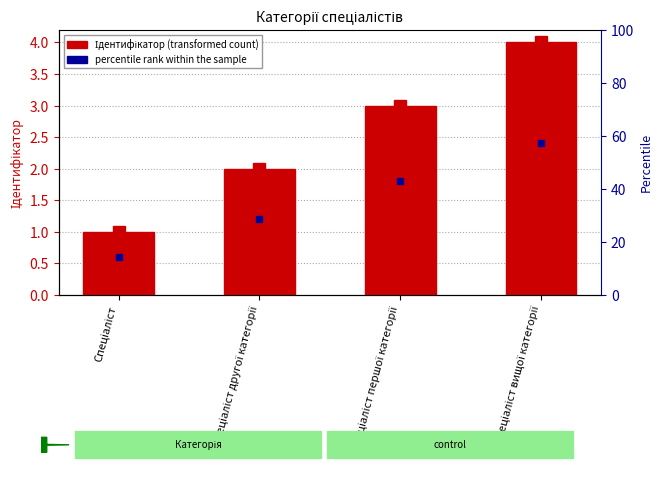

Where does the data first go above 3?

Спеціаліст вищої категорії